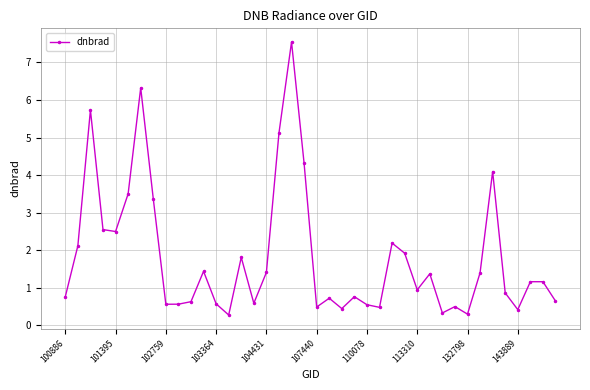

True or false: there are more than 0 points higher than both neighbors.

True